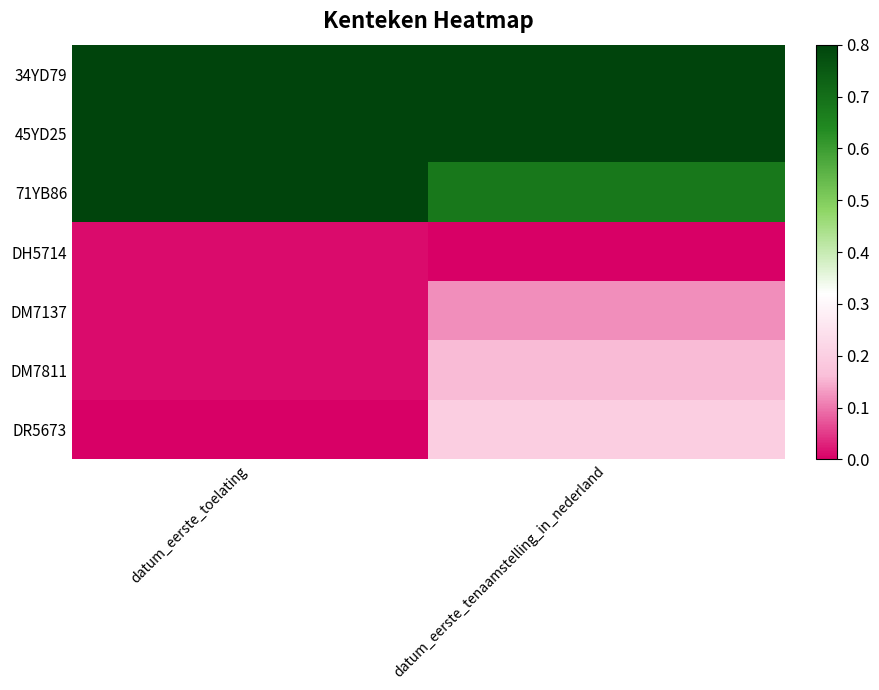

Which series has the largest total across all categories?

45YD25